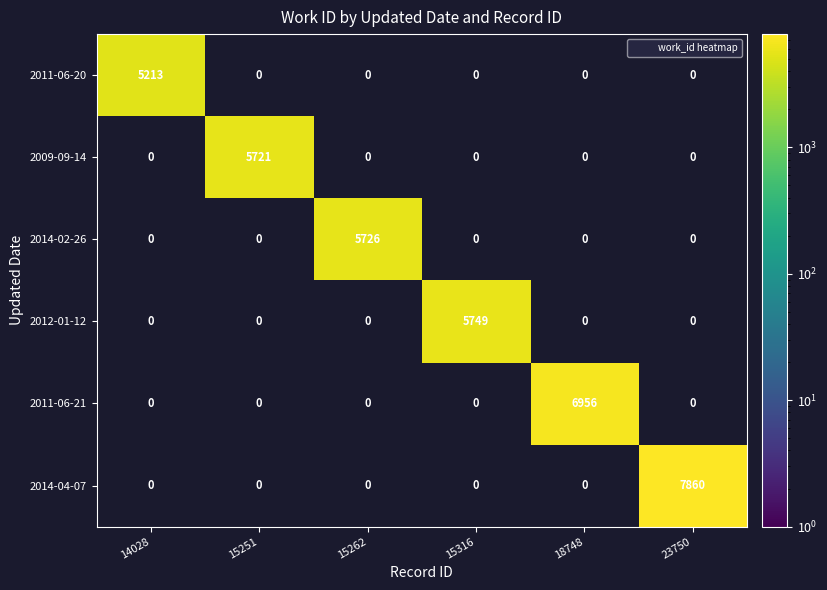

How many distinct data groups are displayed?

6